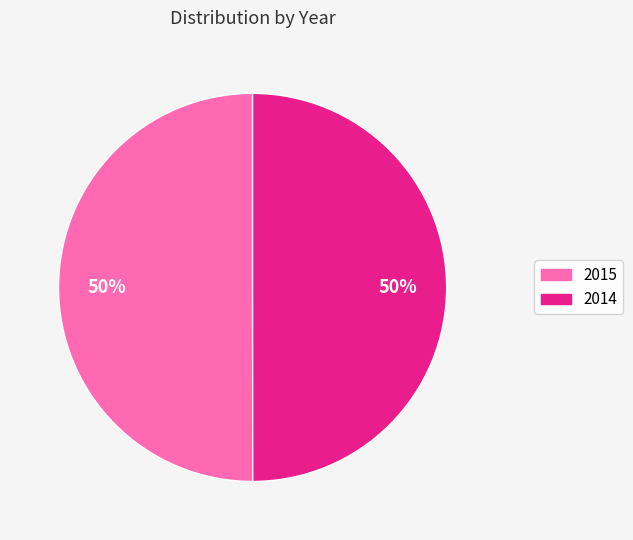

True or false: 2015 accounts for 41% of the total.

False